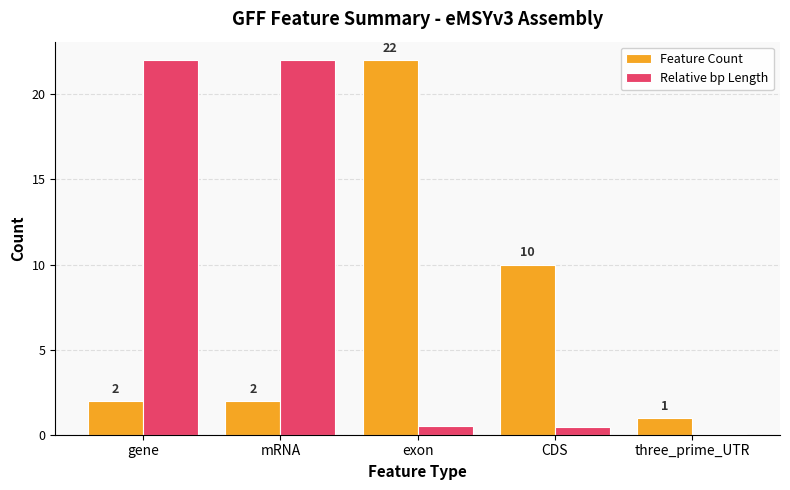

Which series has the largest total across all categories?

Relative bp Length